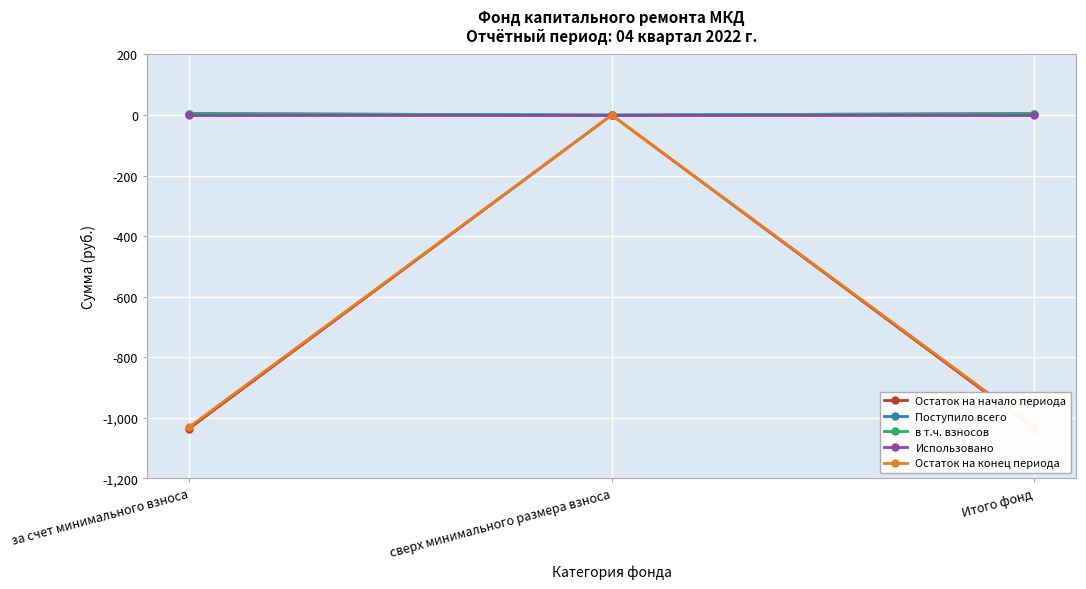

True or false: Поступило всего has a value of -2.0 at сверх минимального размера взноса.

False